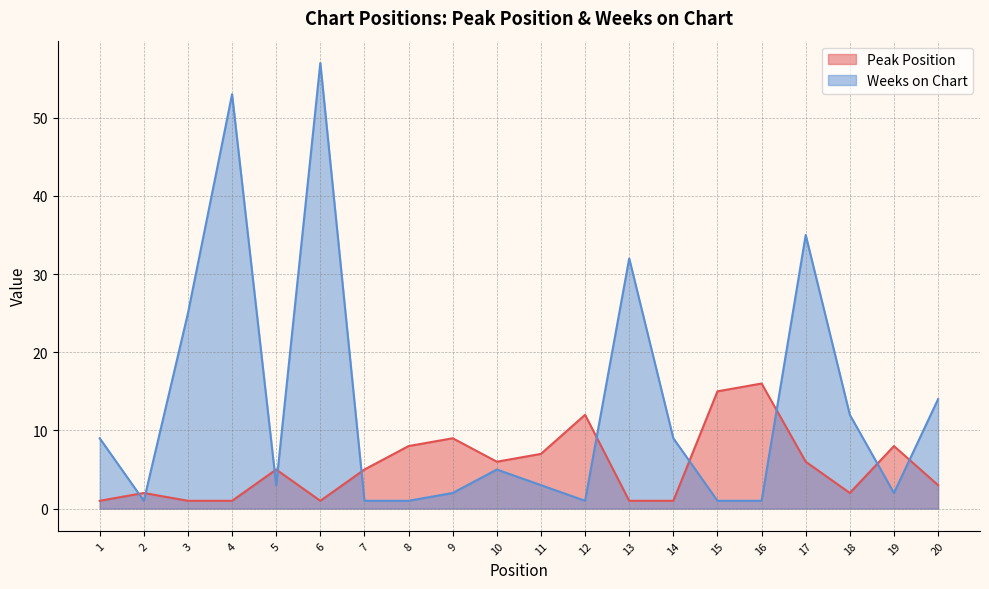

Reading left to right, list all the values displayed in this chart.

Peak Position: 1	2	1	1	5	1	5	8	9	6	7	12	1	1	15	16	6	2	8	3
Weeks on Chart: 9	1	25	53	3	57	1	1	2	5	3	1	32	9	1	1	35	12	2	14